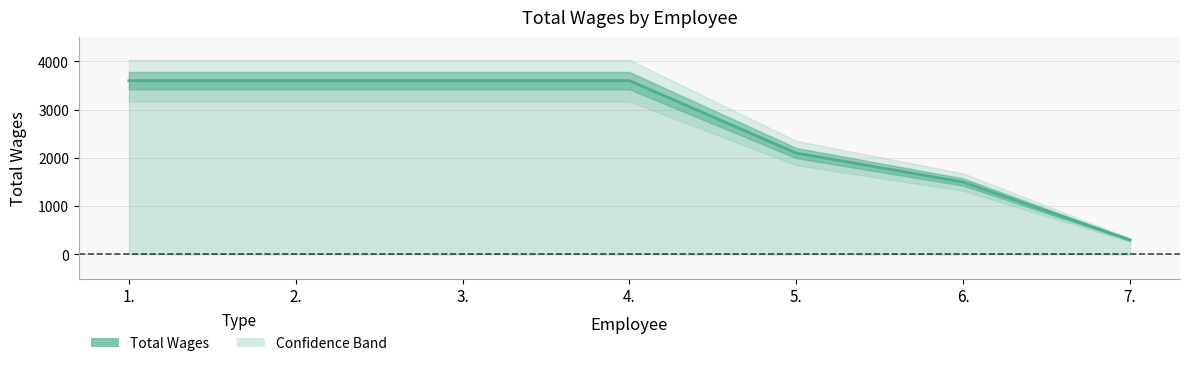

Which has a higher value, 2. or 6.?

2.